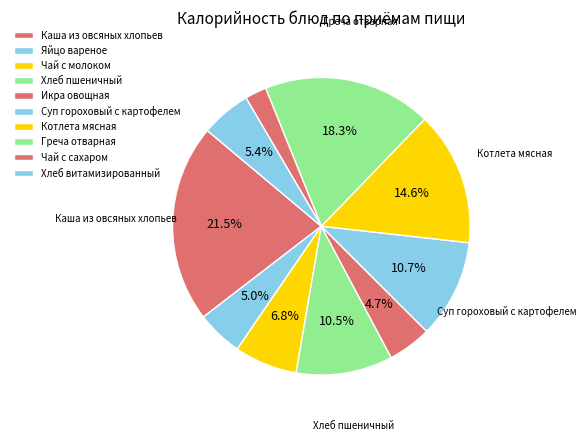

Which category has the biggest portion of the pie?

Каша из овсяных хлопьев